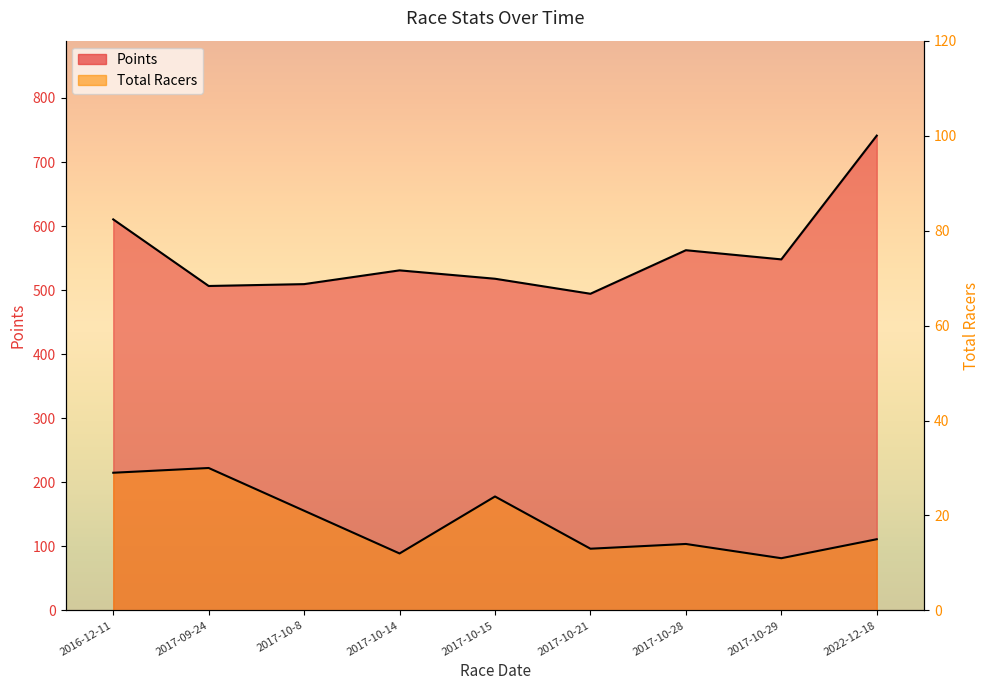

Reading right to left, list all the values displayed in this chart.

Total Racers: 15.0	11.0	14.0	13.0	24.0	12.0	21.0	30.0	29.0
Points: 741.2	548.0	562.3	494.4	517.8	530.9	509.4	506.5	610.5